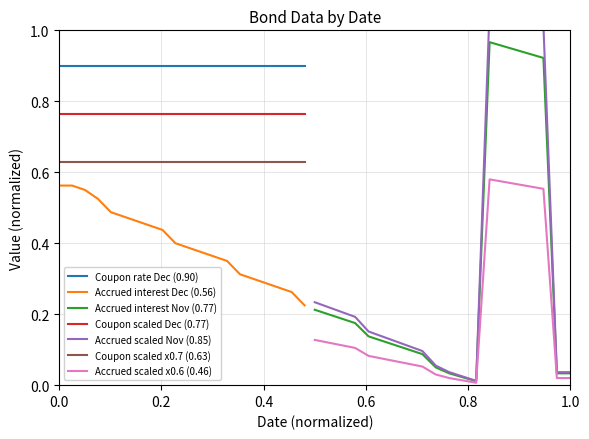

The Moda Kapitals (Accrued 2) series shows 0.3 at 2021-12-29. True or false?

False